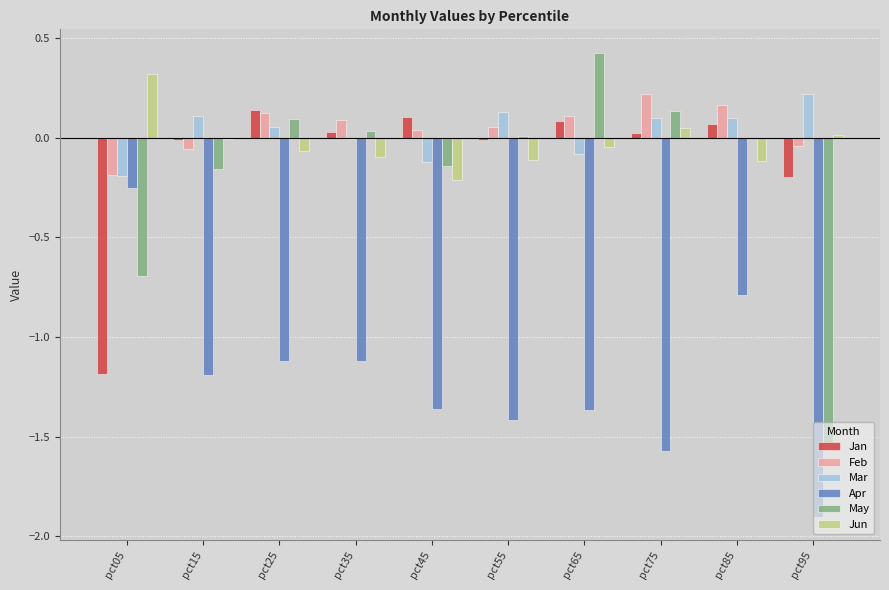

Is the value of Apr at pct25 greater than the value of Feb at pct75?

No